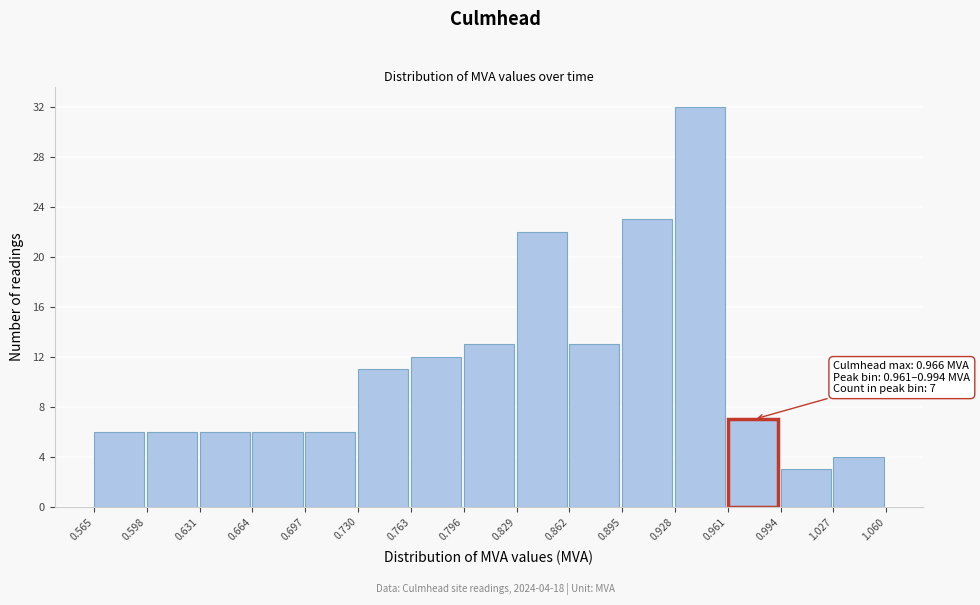

Which range on the x-axis has the tallest bar?

0.928 to 0.961